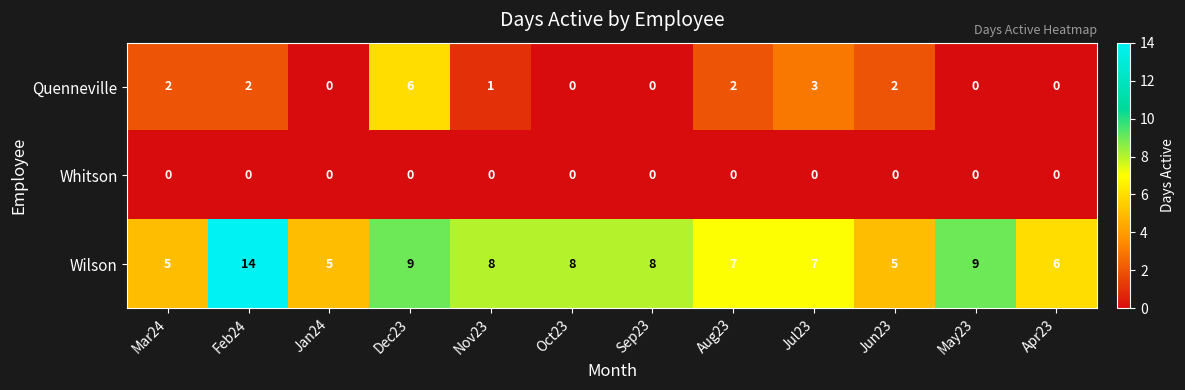

How many distinct data groups are displayed?

3